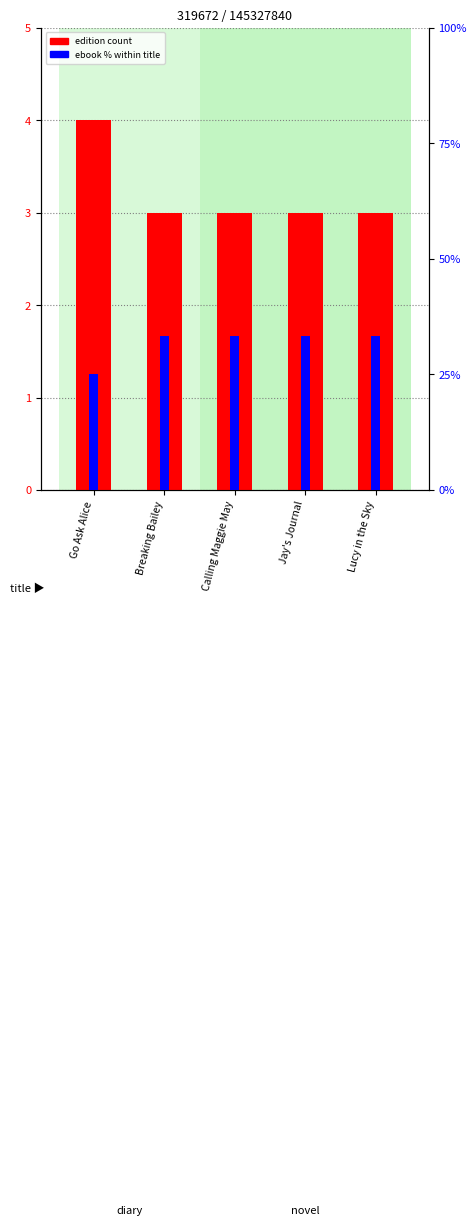

What is the maximum value for ebook % within title?

33.3